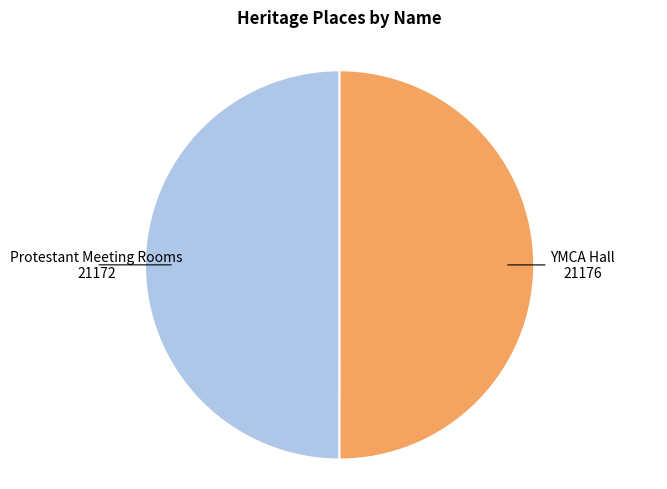

Is it true that YMCA Hall is 40% of the pie?

False